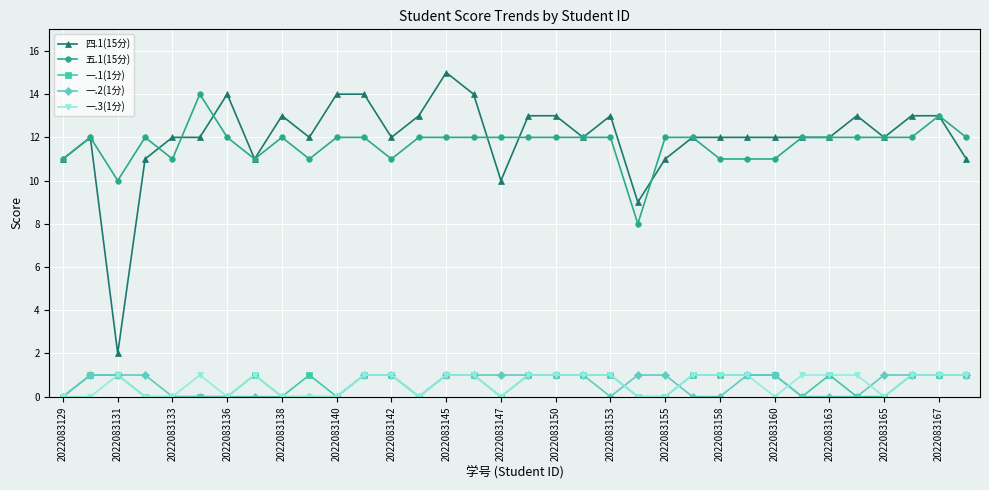

Which series has the largest range (max minus min)?

四.1(15分)